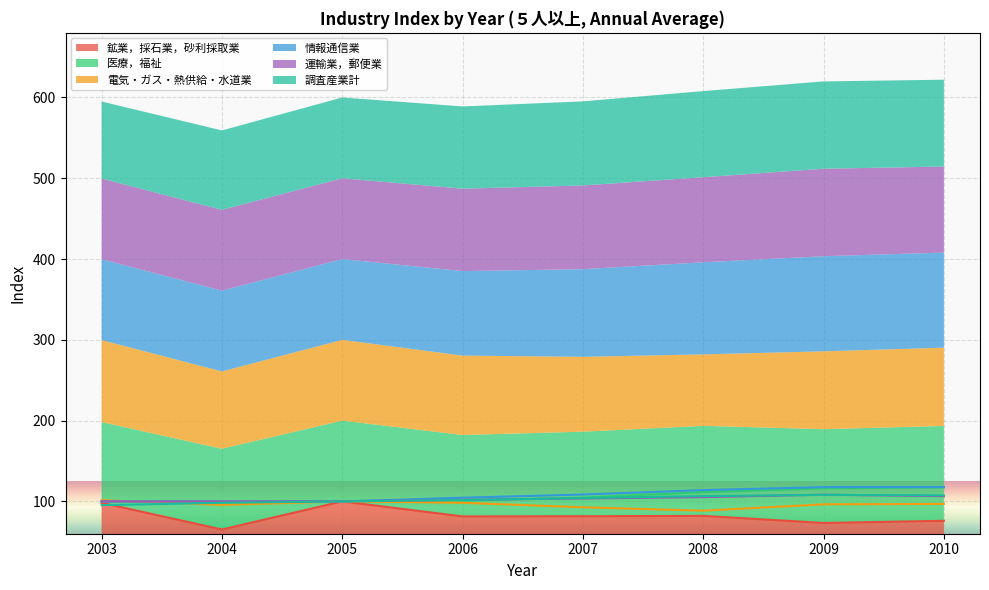

What is the difference between the 情報通信業 values at 2006 and 2003?

4.6